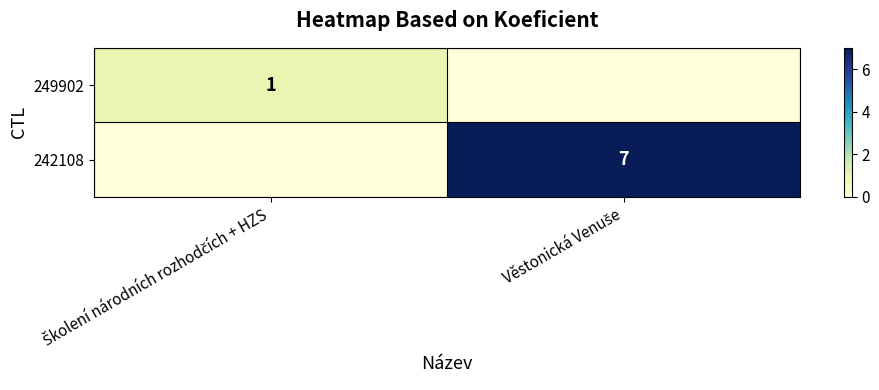

Between Školení národních rozhodčích + HZS and Věstonická Venuše, which series saw the biggest shift?

242108